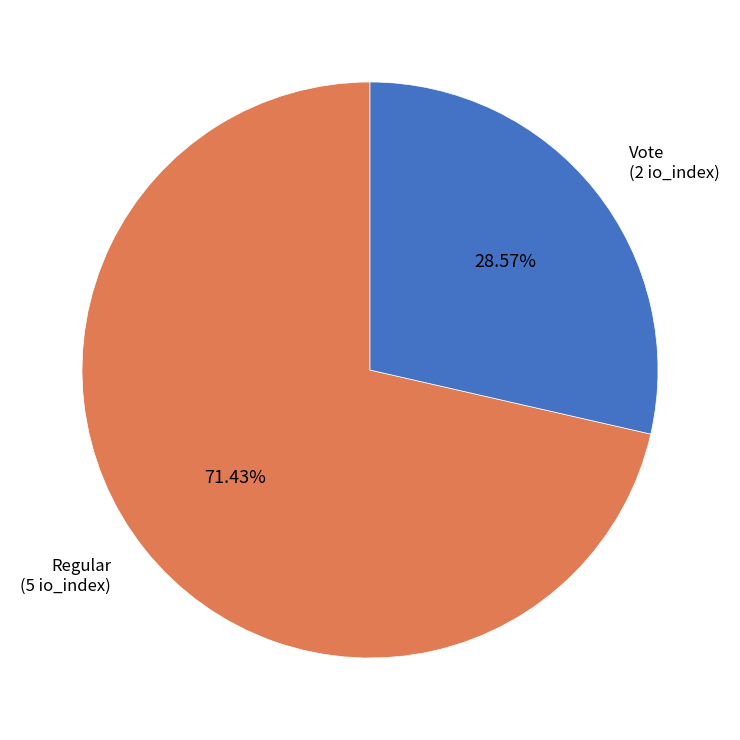

Is there any slice that represents more than half of the pie?

Yes